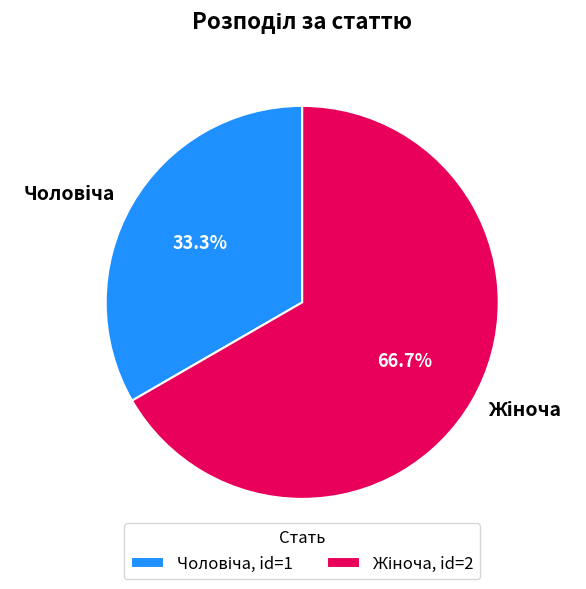

How many slices are in this pie chart?

2